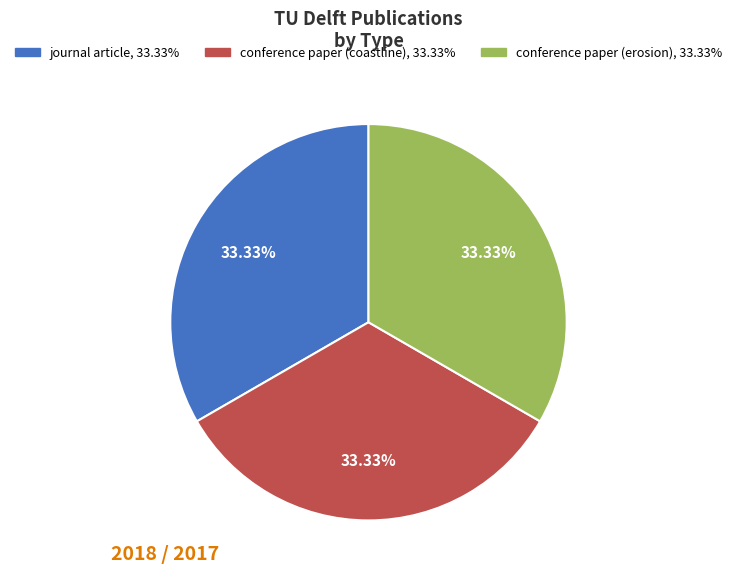

Is there a majority slice in this chart?

No